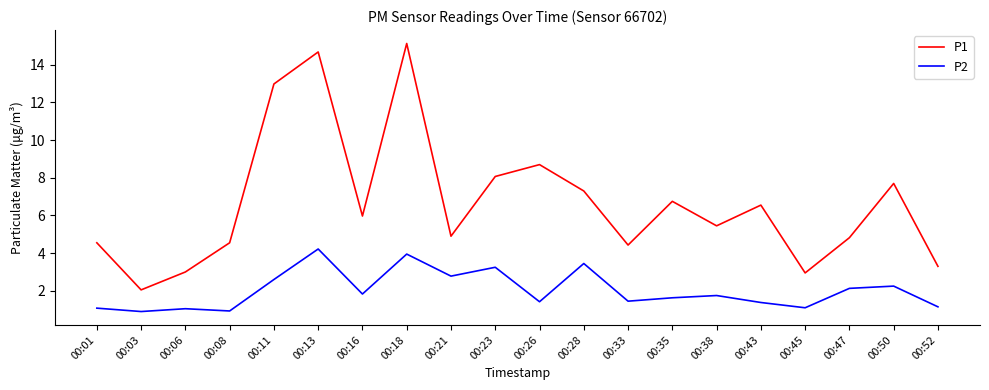

At which label does P1 reach its peak?

00:18